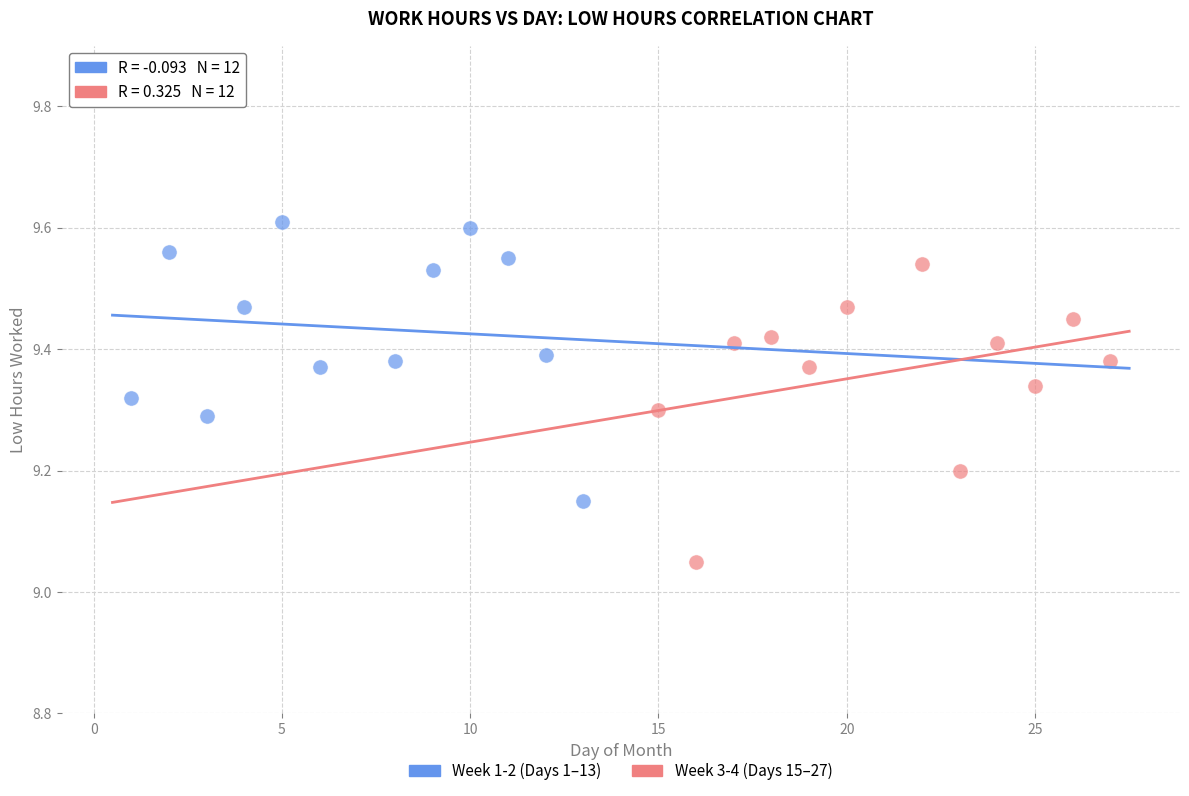

What are all the series names shown in the legend?

Week 1-2 (Days 1–13), Week 3-4 (Days 15–27)